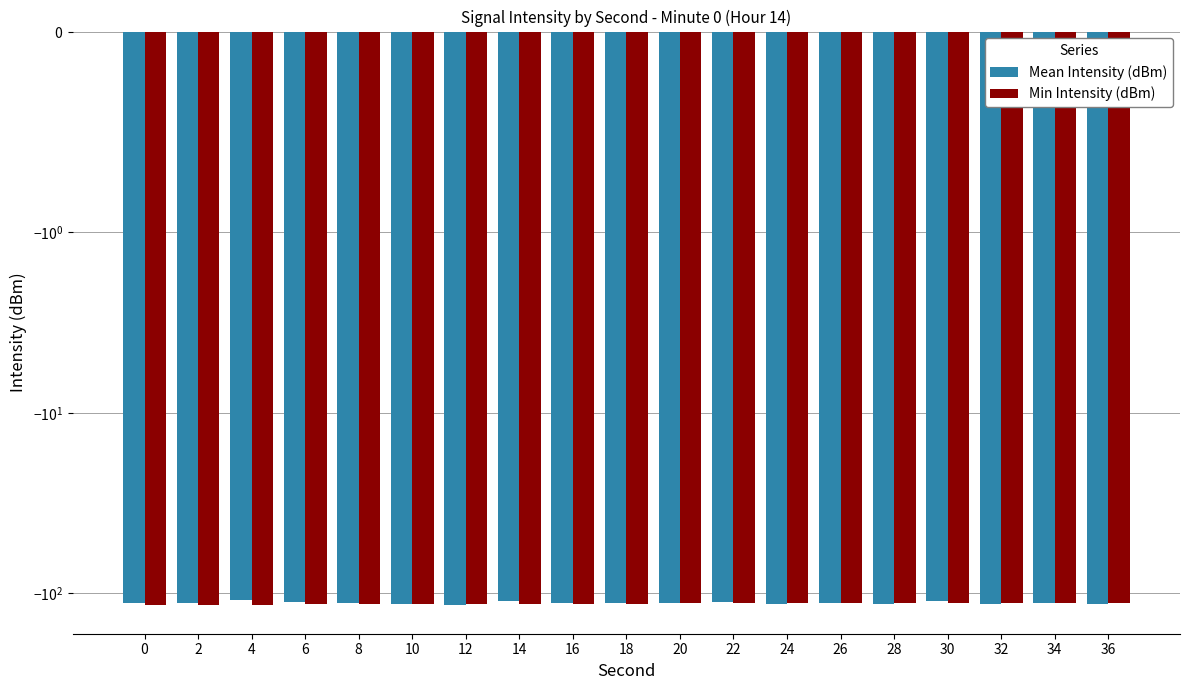

Which series changed the most between 2 and 36?

Min Intensity (dBm)